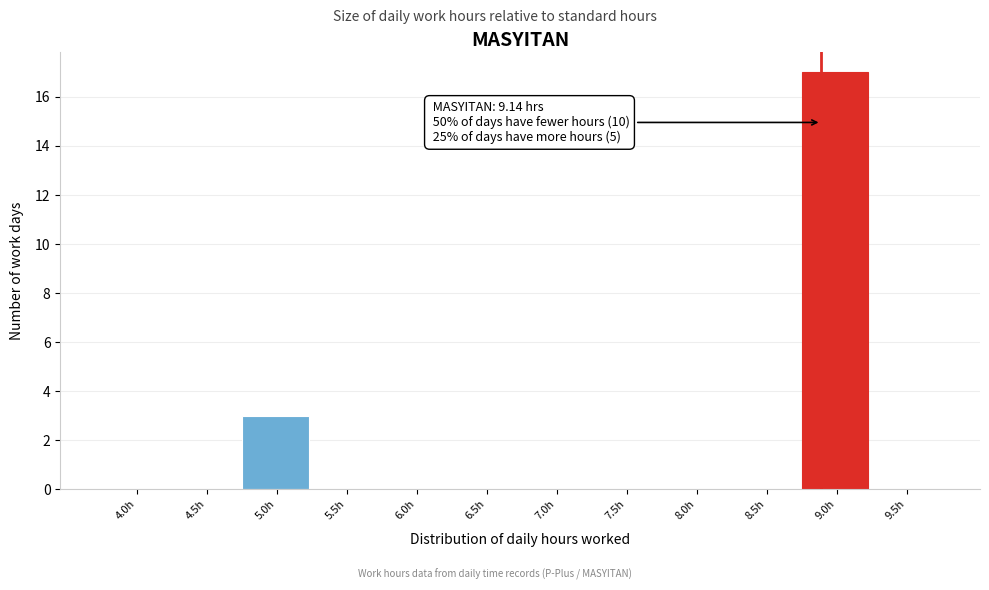

Reading left to right, transcribe all the data shown in this chart.

4.0h=0	4.5h=0	5.0h=3	5.5h=0	6.0h=0	6.5h=0	7.0h=0	7.5h=0	8.0h=0	8.5h=0	9.0h=17	9.5h=0